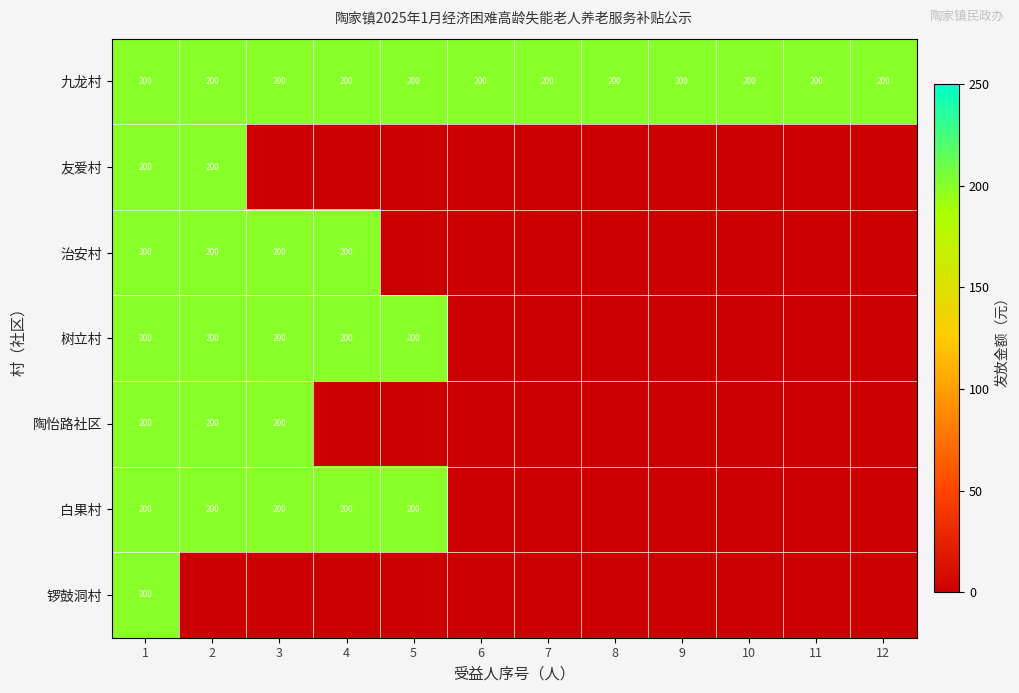

The 友爱村 series shows 200 at 2. True or false?

True